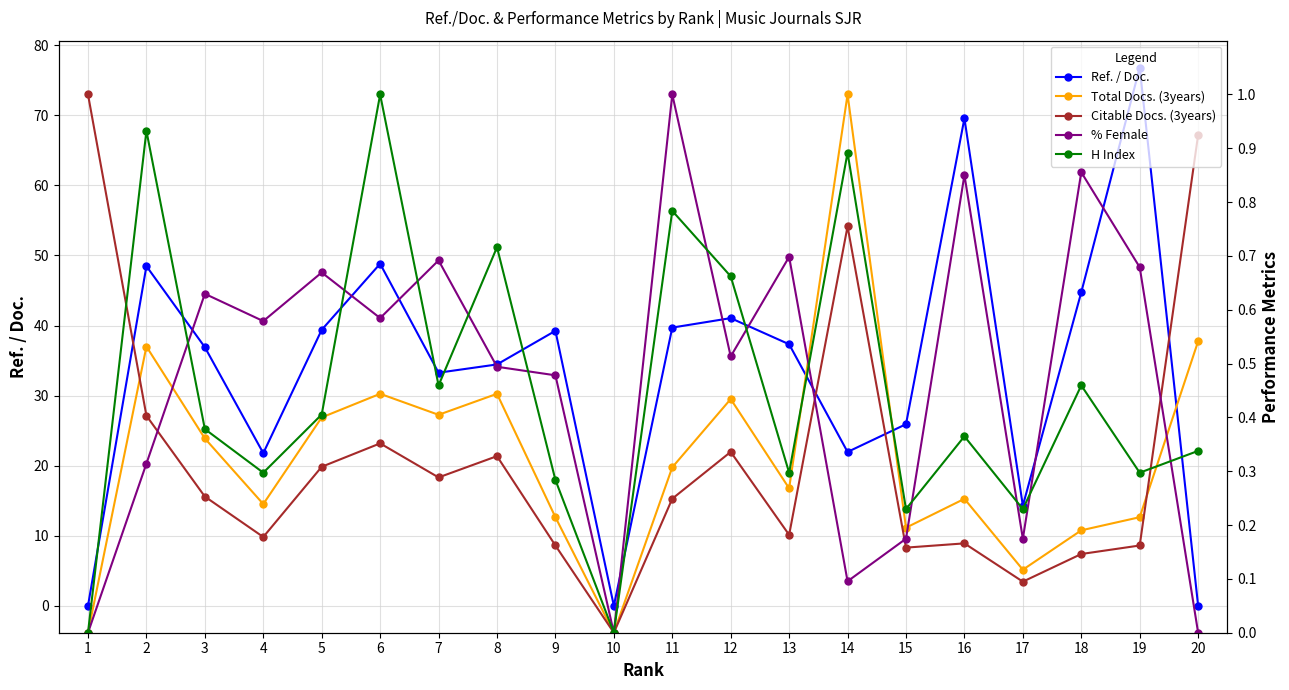

How many intersections are there between H Index and Ref. / Doc.?

1